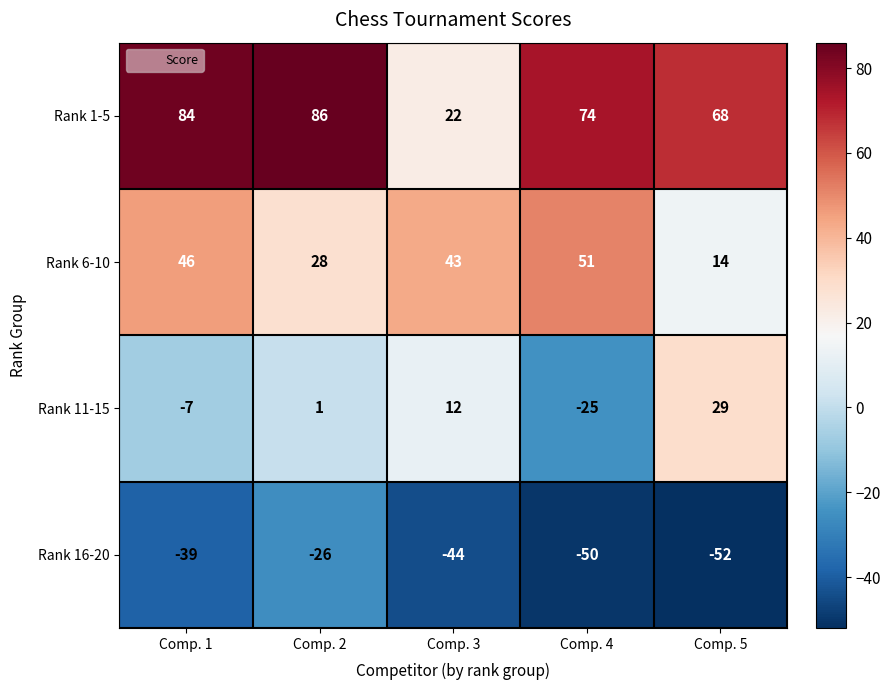

Which category has the lowest value in the Rank 11-15 series?

Comp. 4